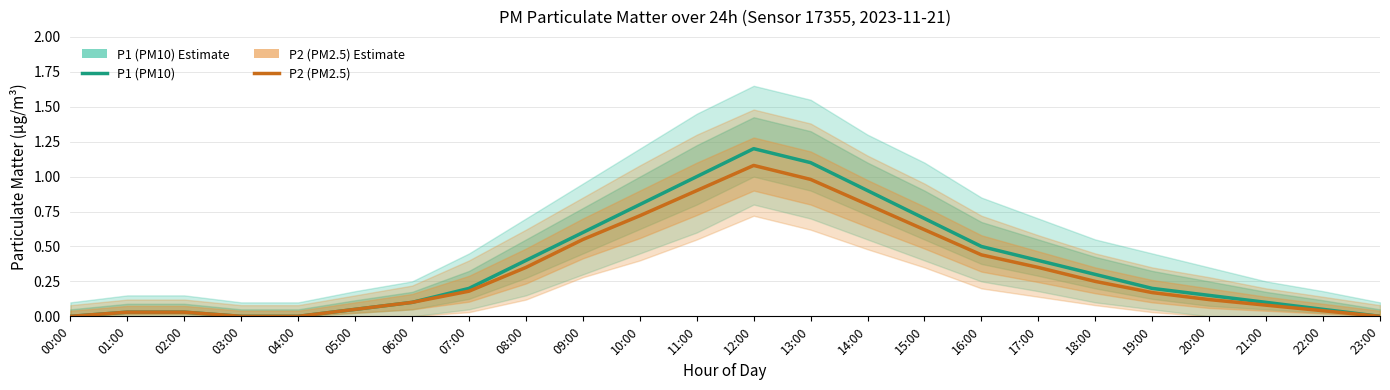

At which category is the sum across all series the highest?

12:00